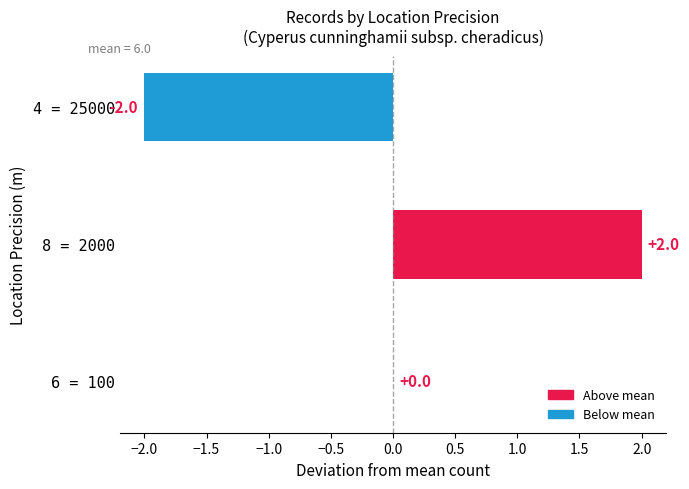

At which category does the chart reach its peak across all series?

8 = 2000